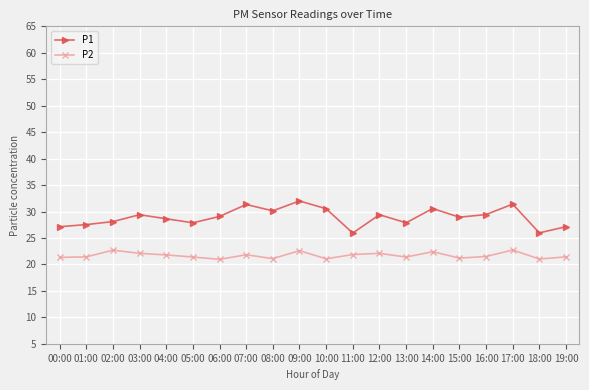

What is the label of the 8th point from the right?

12:00